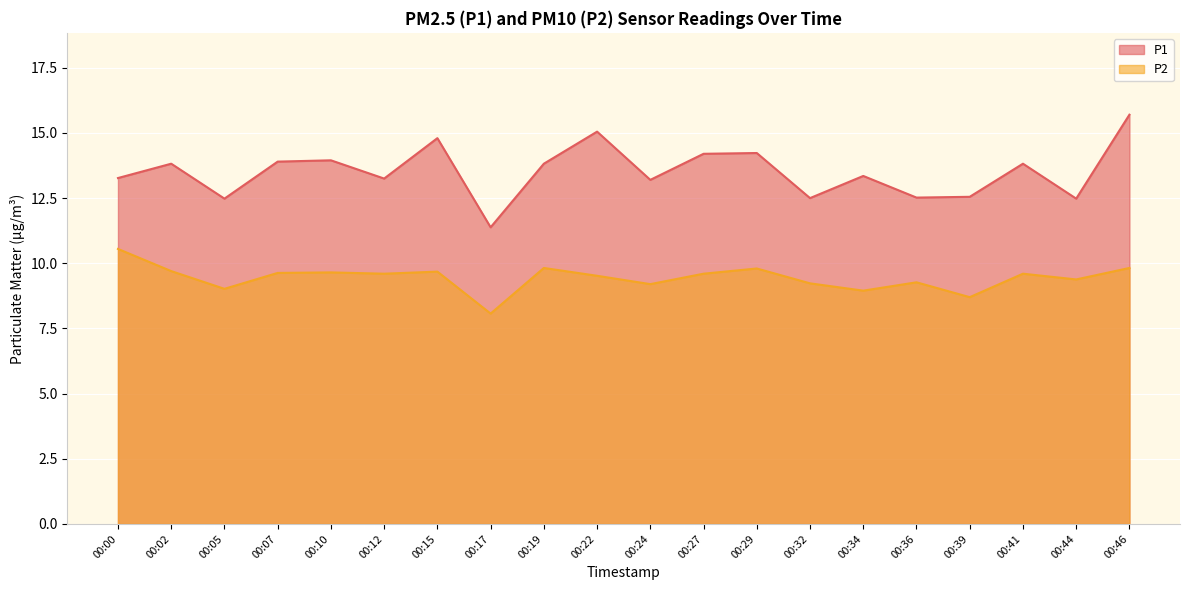

True or false: P1 and P2 intersect in this chart.

False